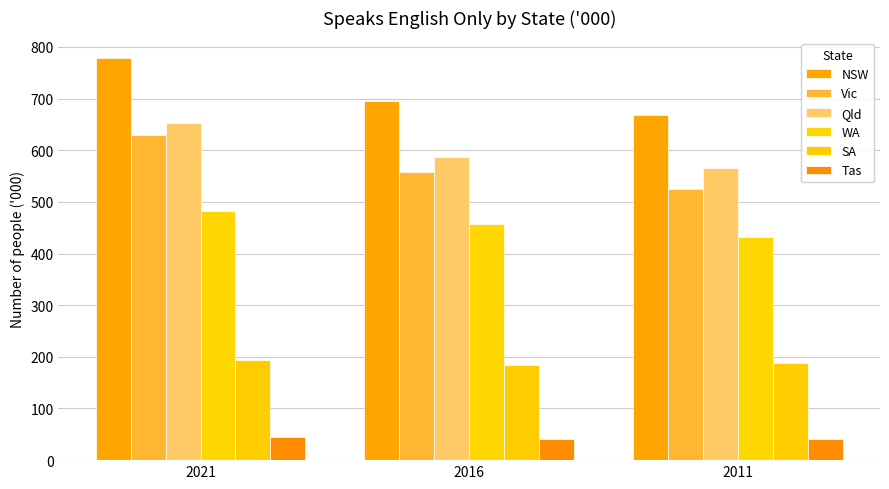

How many bars are there in each group?

6